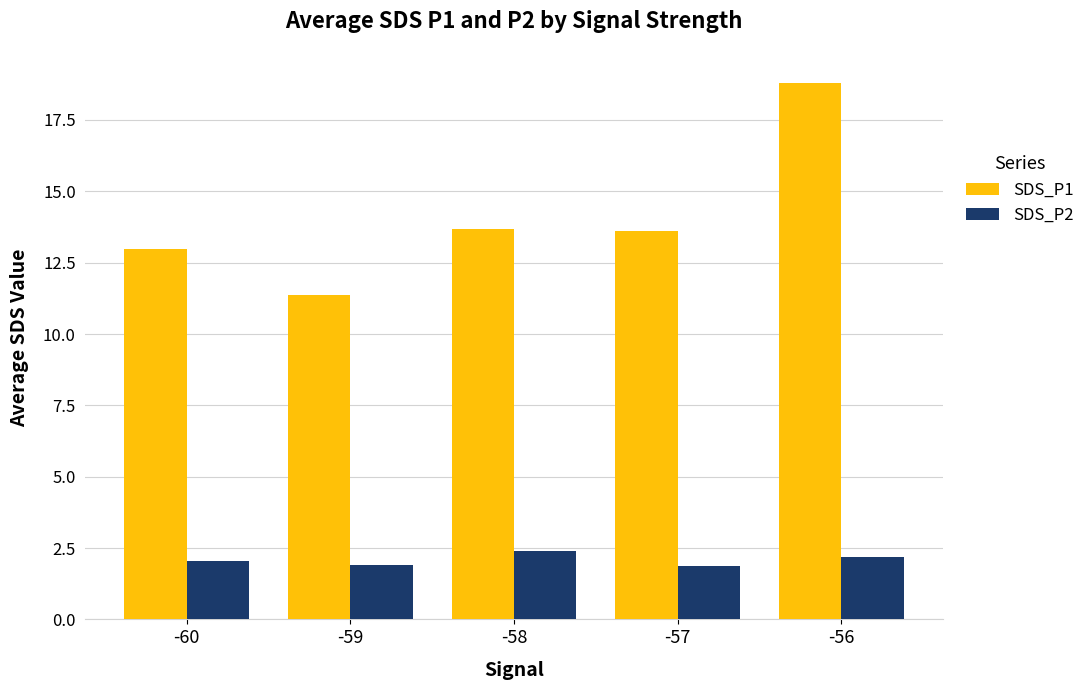

The value of SDS_P2 at -60 is 2.0. True or false?

True